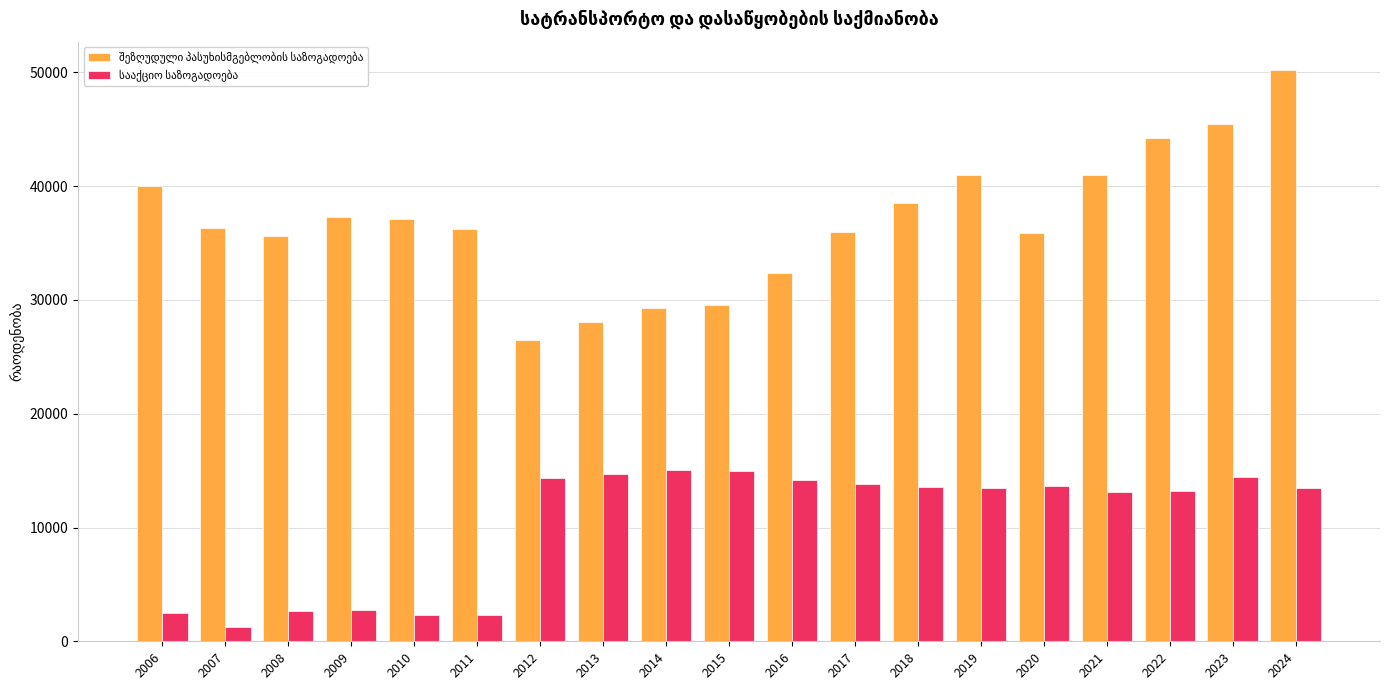

What is the difference between the highest and lowest values at 2018?

24965.5